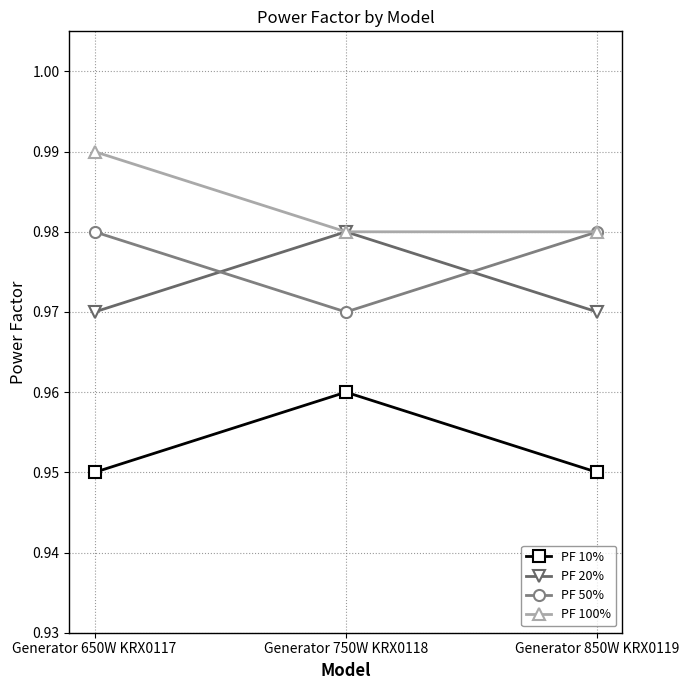

Where is PF 50% nearest to the value 0?

Generator 750W KRX0118